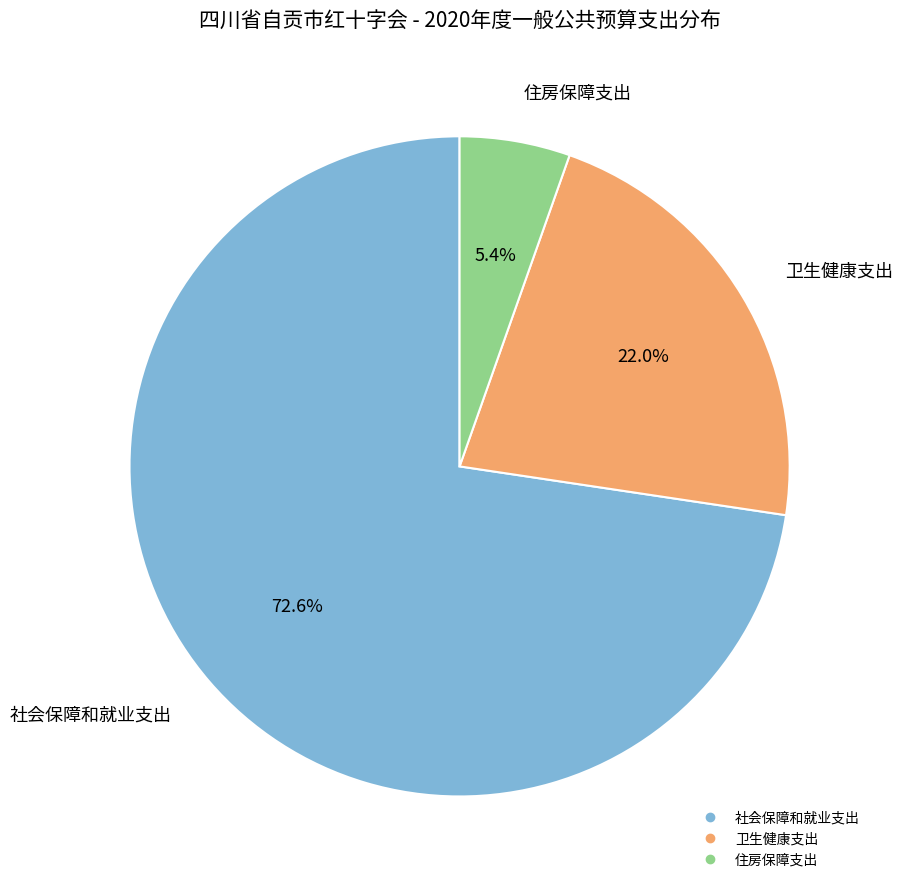

Count the number of slices in the pie.

3